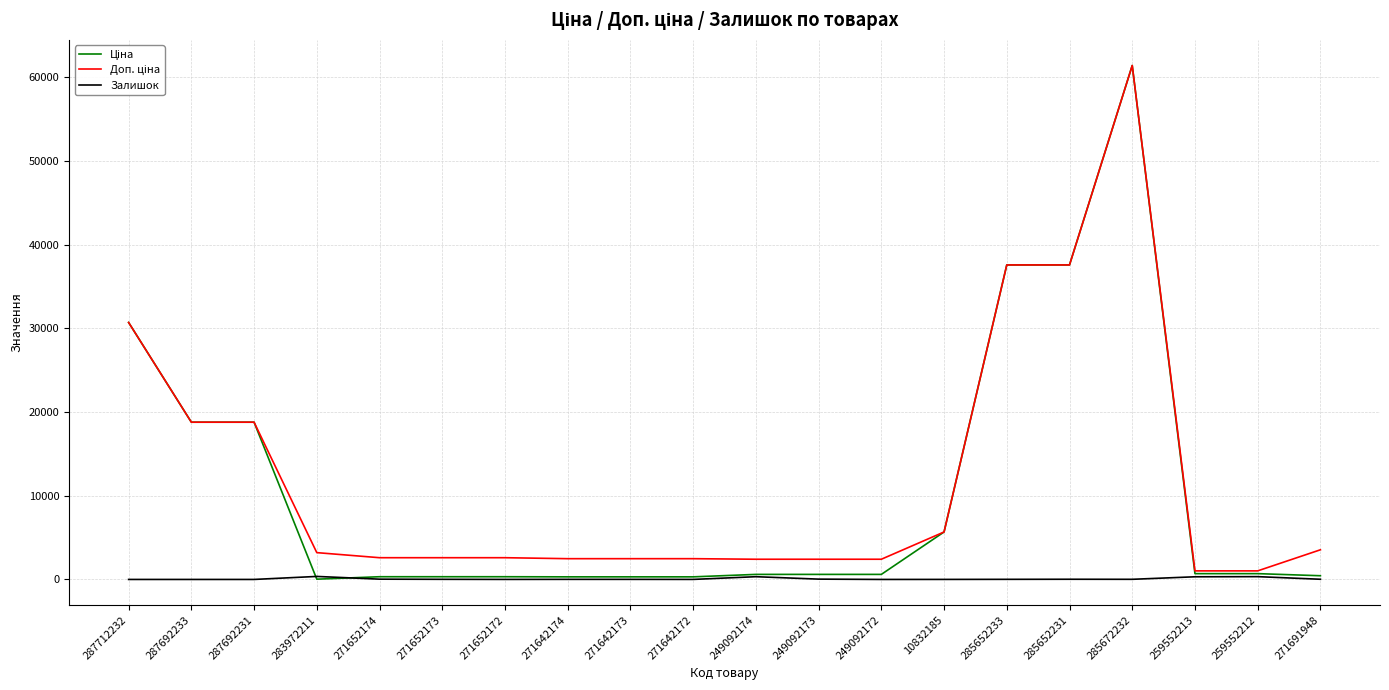

At which category does the chart reach its peak across all series?

285672232